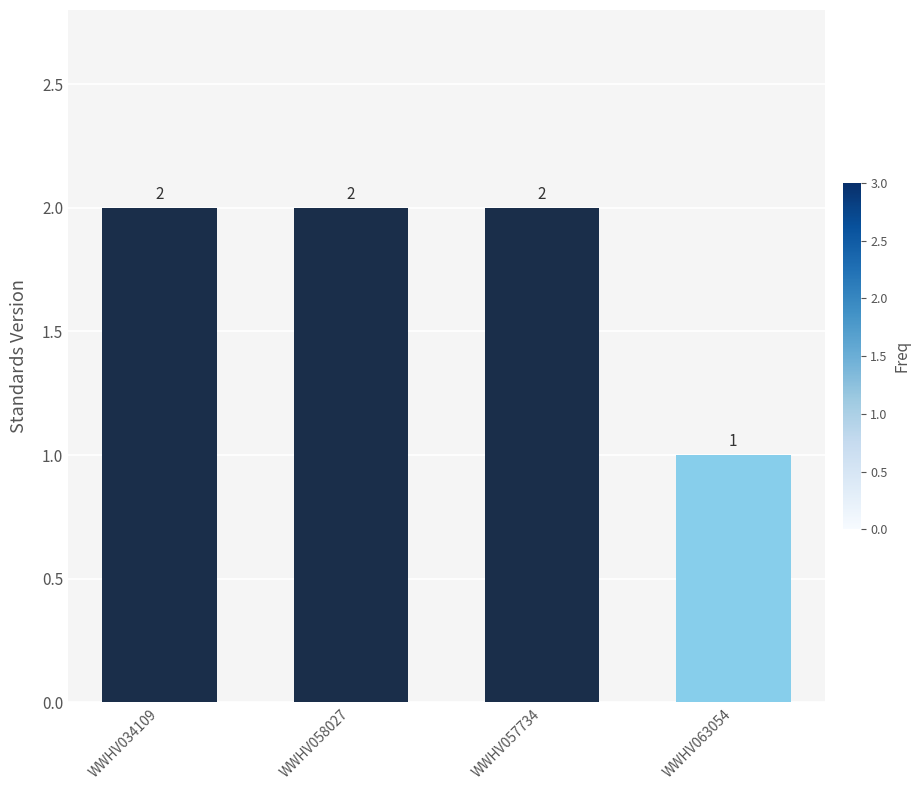

Reading left to right, list all the values displayed in this chart.

WWHV034109=2	WWHV058027=2	WWHV057734=2	WWHV063054=1